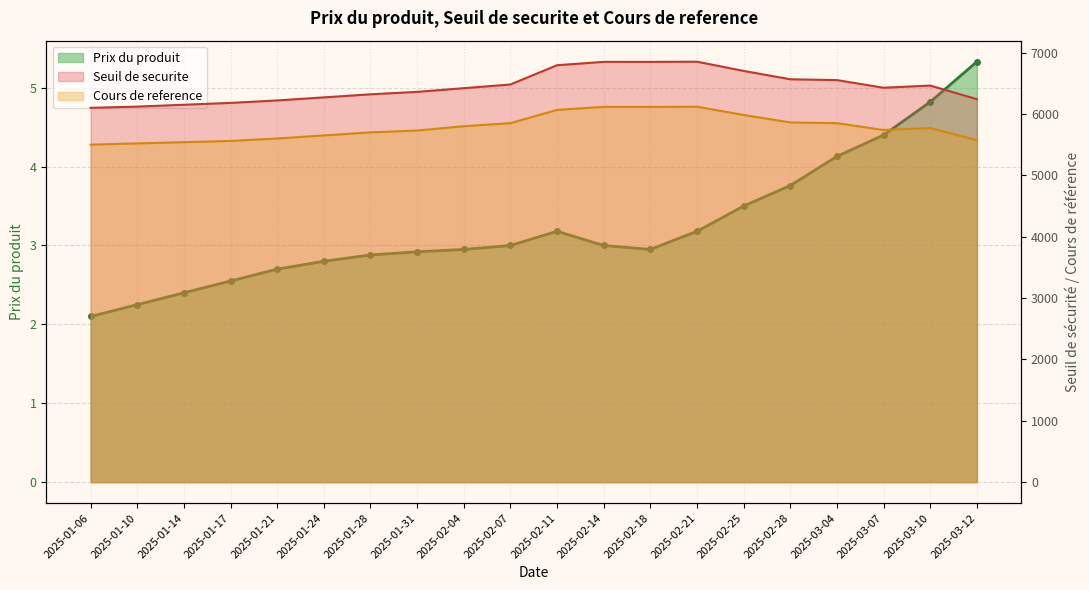

Reading left to right, what are all the values shown in this chart?

Prix du produit: 2025-01-06=2.1	2025-01-10=2.2	2025-01-14=2.4	2025-01-17=2.5	2025-01-21=2.7	2025-01-24=2.8	2025-01-28=2.9	2025-01-31=2.9	2025-02-04=3.0	2025-02-07=3.0	2025-02-11=3.2	2025-02-14=3.0	2025-02-18=3.0	2025-02-21=3.2	2025-02-25=3.5	2025-02-28=3.8	2025-03-04=4.1	2025-03-07=4.4	2025-03-10=4.8	2025-03-12=5.3
Cours de reference: 2025-01-06=5500.0	2025-01-10=5520.0	2025-01-14=5540.0	2025-01-17=5560.0	2025-01-21=5600.0	2025-01-24=5650.0	2025-01-28=5700.0	2025-01-31=5730.0	2025-02-04=5800.0	2025-02-07=5850.0	2025-02-11=6066.4	2025-02-14=6115.1	2025-02-18=6114.6	2025-02-21=6117.5	2025-02-25=5983.3	2025-02-28=5861.6	2025-03-04=5849.7	2025-03-07=5738.5	2025-03-10=5770.2	2025-03-12=5572.1
Seuil de securite: 2025-01-06=6100.0	2025-01-10=6120.0	2025-01-14=6150.0	2025-01-17=6180.0	2025-01-21=6220.0	2025-01-24=6270.0	2025-01-28=6320.0	2025-01-31=6360.0	2025-02-04=6420.0	2025-02-07=6480.0	2025-02-11=6794.4	2025-02-14=6848.9	2025-02-18=6848.4	2025-02-21=6851.6	2025-02-25=6701.3	2025-02-28=6565.0	2025-03-04=6551.7	2025-03-07=6427.1	2025-03-10=6462.6	2025-03-12=6240.7